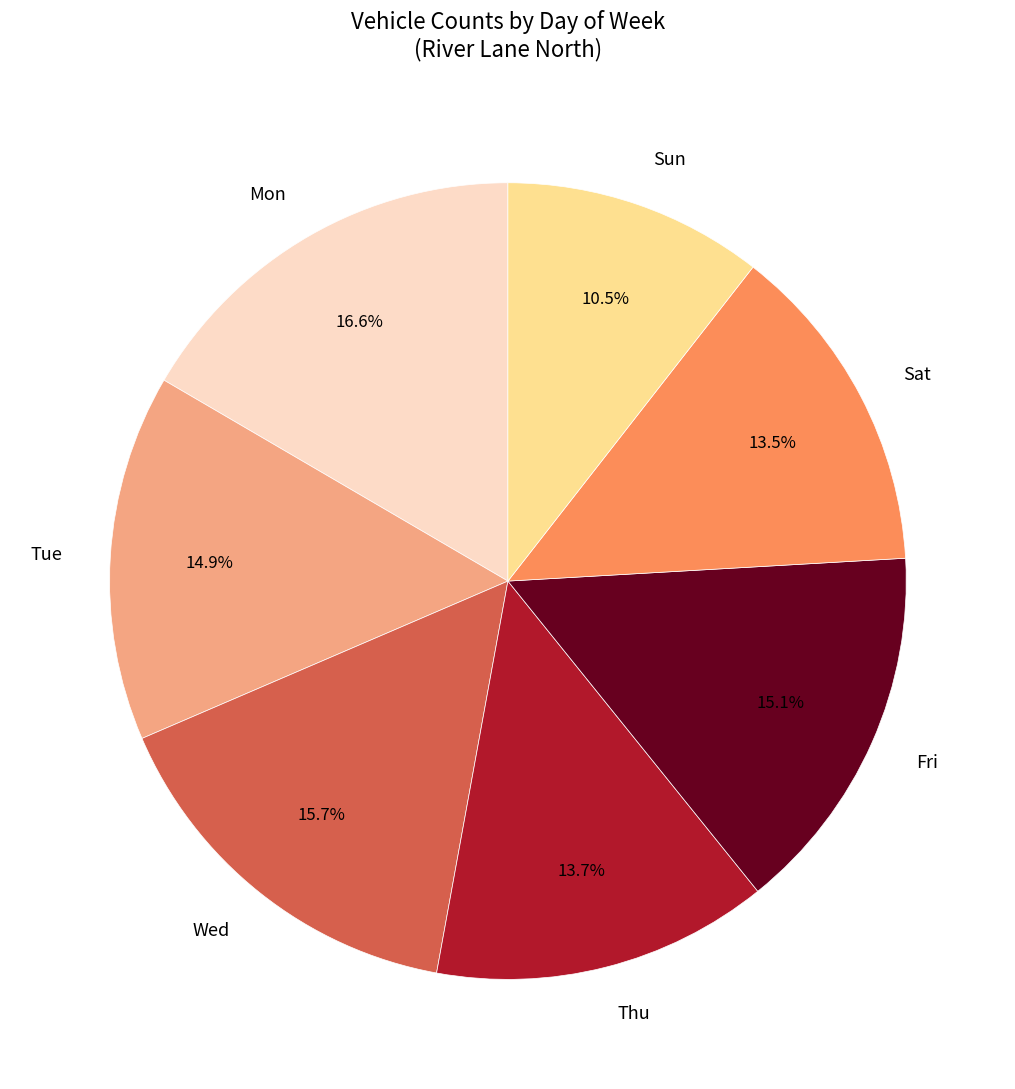

Which slice is the smallest?

Sun